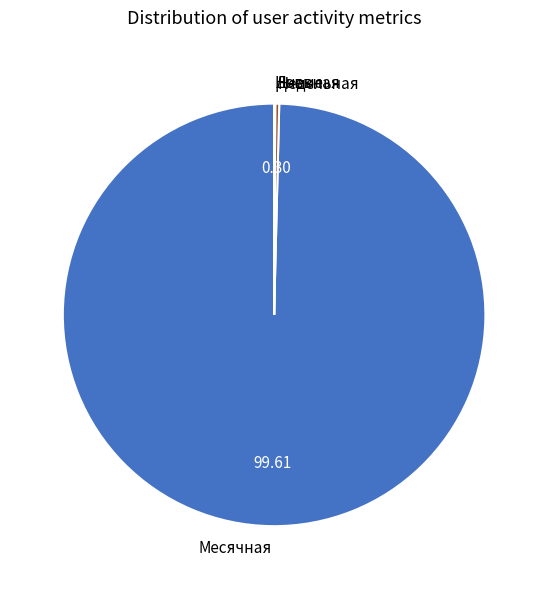

Does any single category account for the majority?

Yes